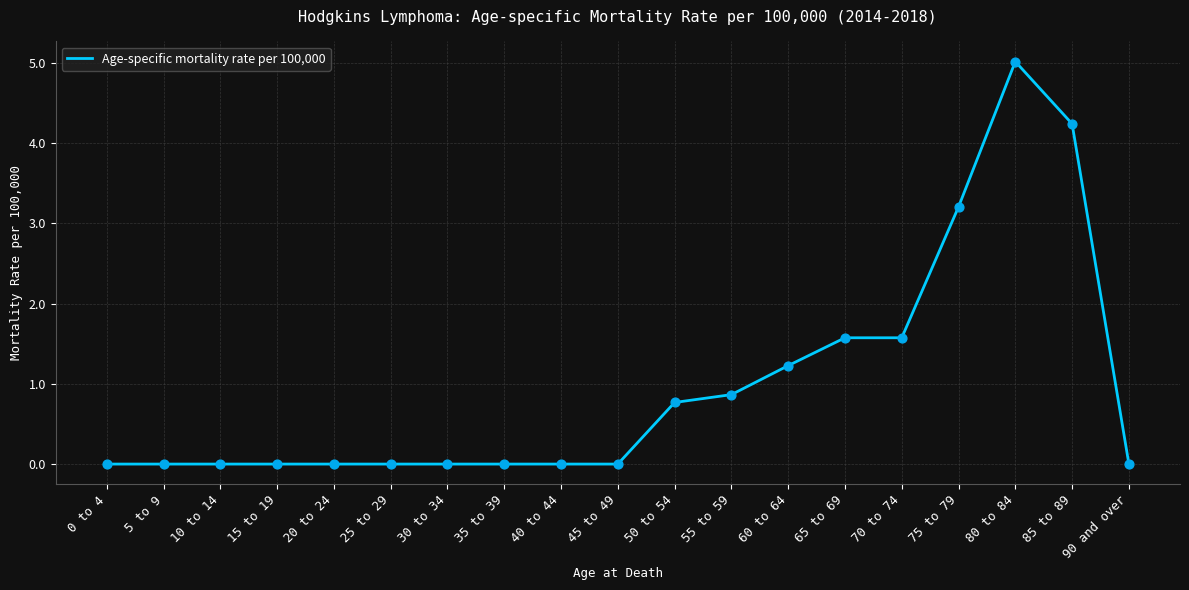

Which has a higher value, 50 to 54 or 55 to 59?

55 to 59